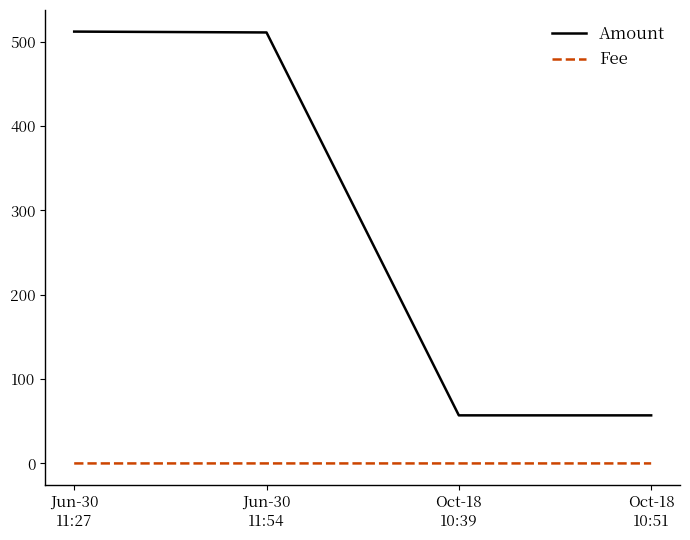

What is the lowest value of the Amount series?

57.0